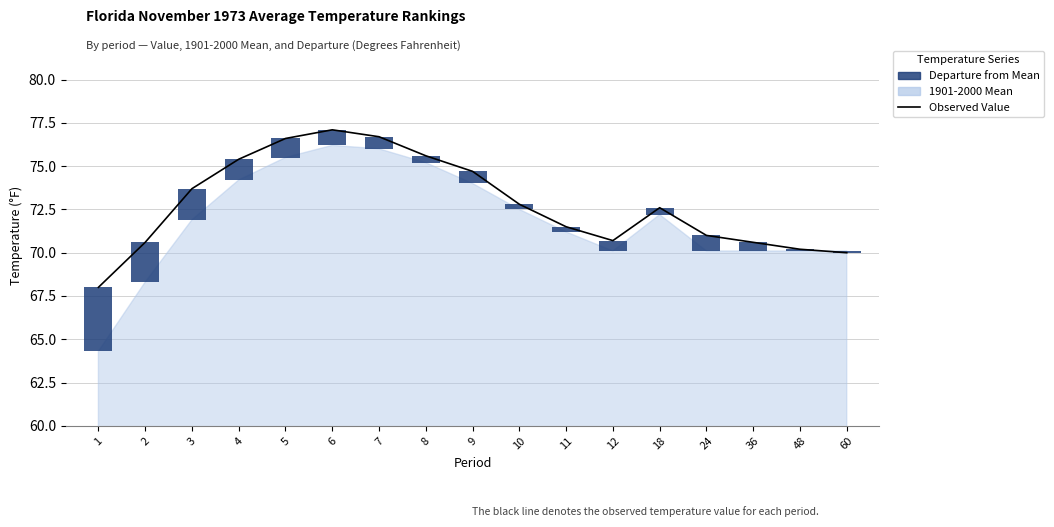

Reading left to right, extract all data points from this chart.

Observed Value: 1=68.0	2=70.6	3=73.7	4=75.4	5=76.6	6=77.1	7=76.7	8=75.6	9=74.7	10=72.8	11=71.5	12=70.7	18=72.6	24=71.0	36=70.6	48=70.2	60=70.0
Departure from Mean: 1=3.7	2=2.3	3=1.8	4=1.2	5=1.1	6=0.9	7=0.7	8=0.4	9=0.7	10=0.3	11=0.3	12=0.6	18=0.4	24=0.9	36=0.5	48=0.1	60=-0.1